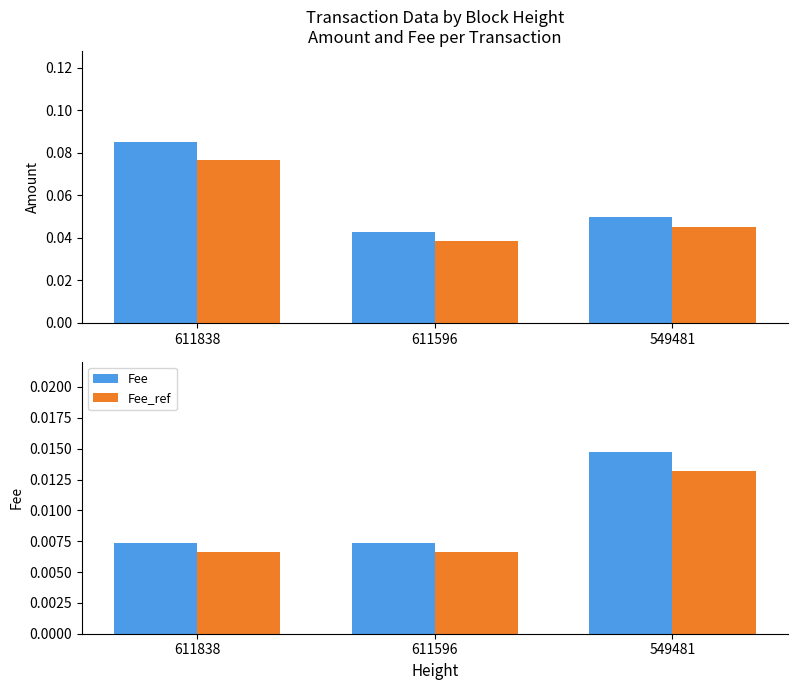

Count the number of categories in the chart.

3